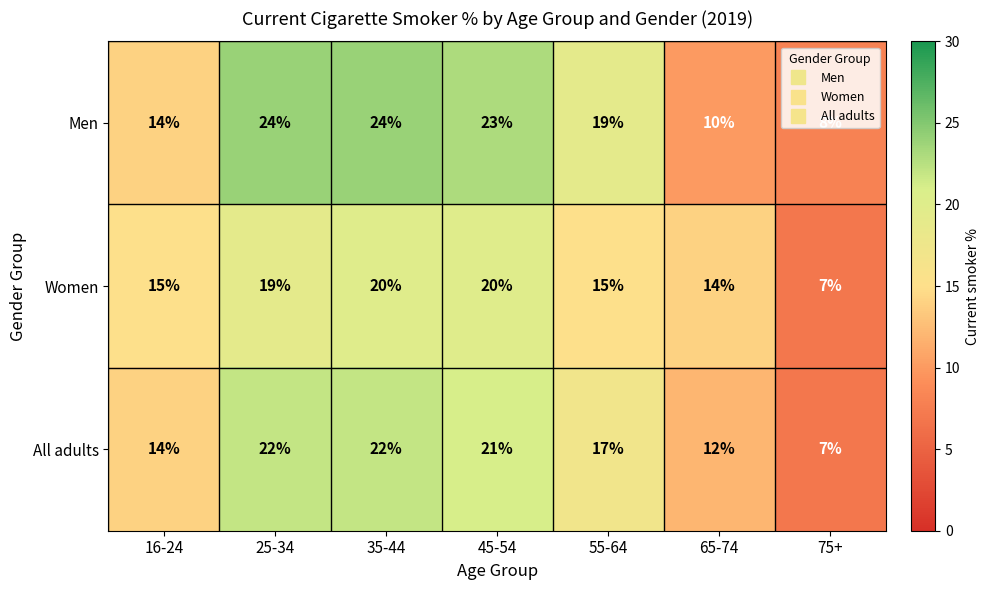

Count the number of categories in the chart.

7